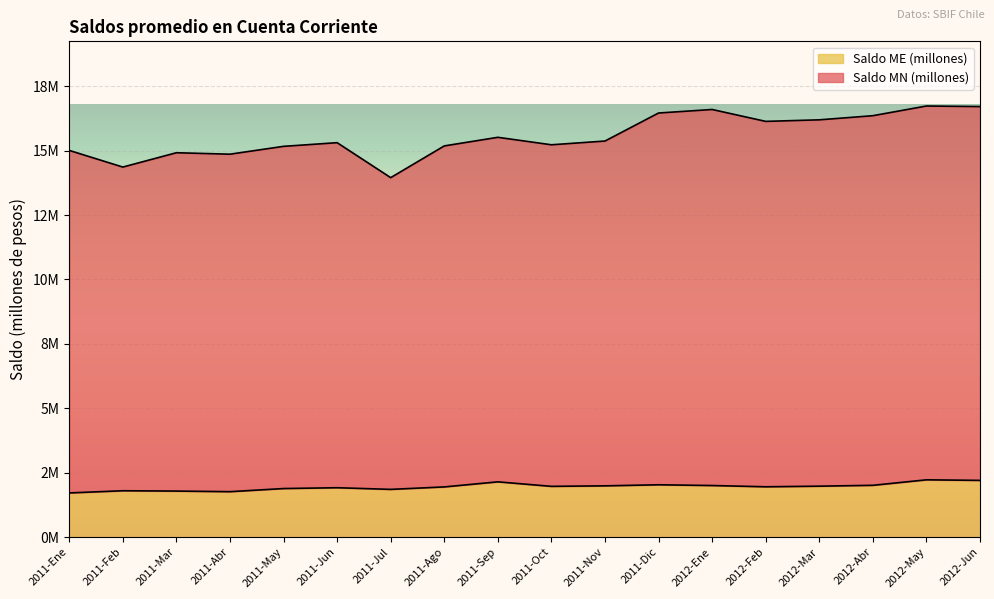

What is the label of the 17th point from the left?

2012-May